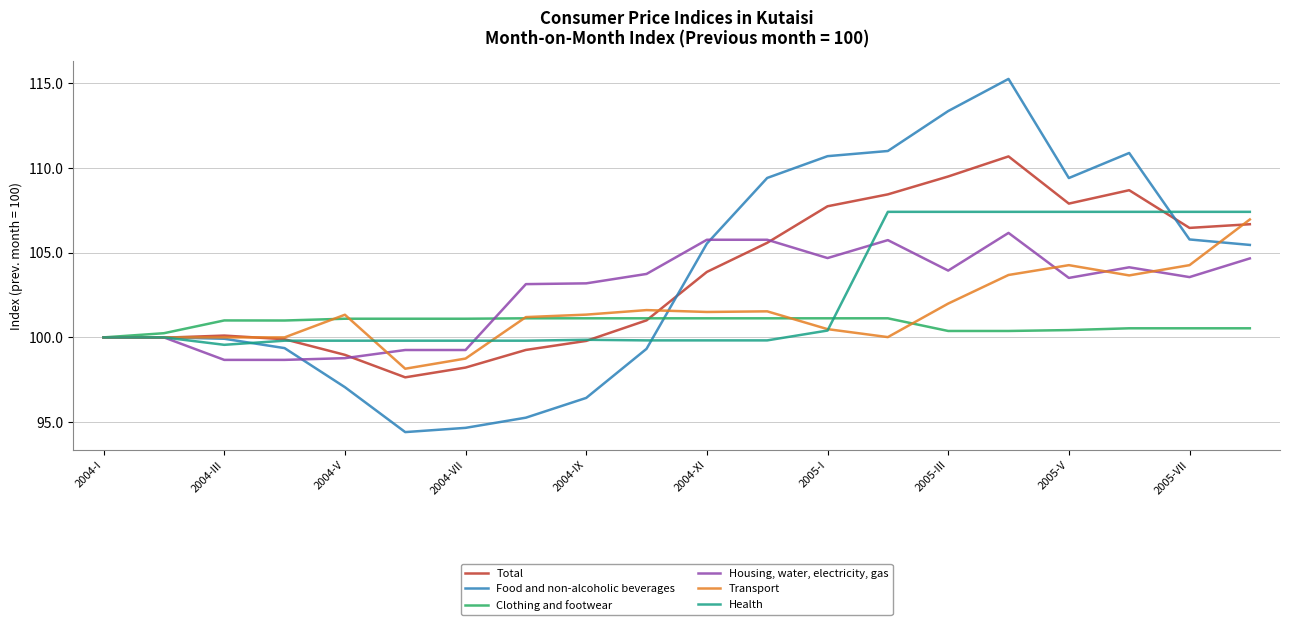

Which series has the widest spread of values?

Food and non-alcoholic beverages